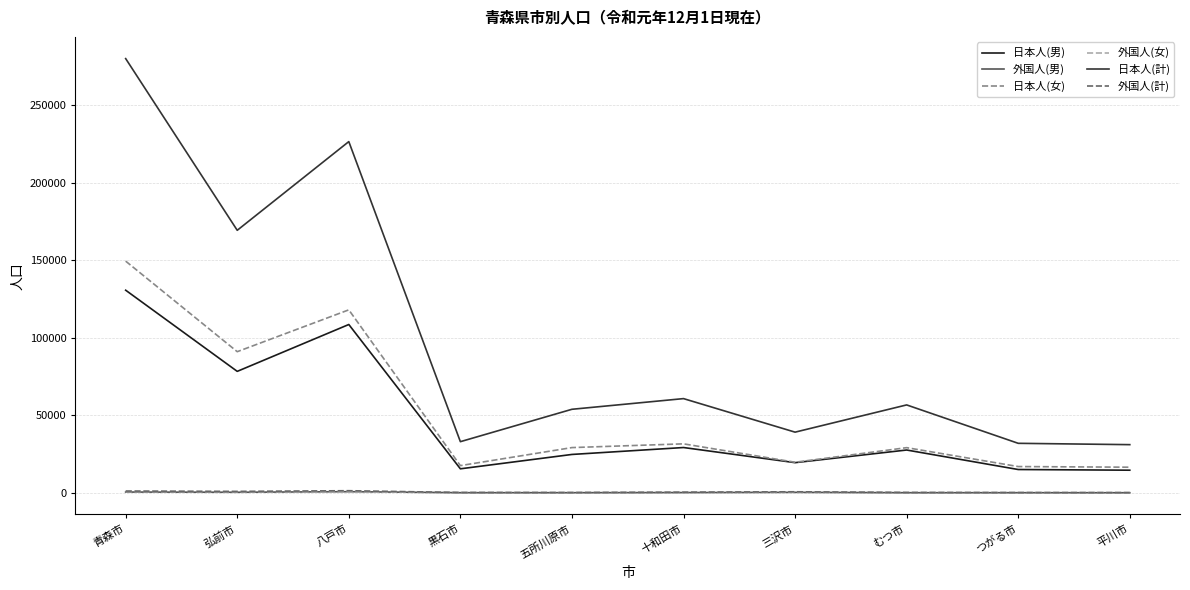

True or false: 外国人(女) and 日本人(計) intersect in this chart.

False